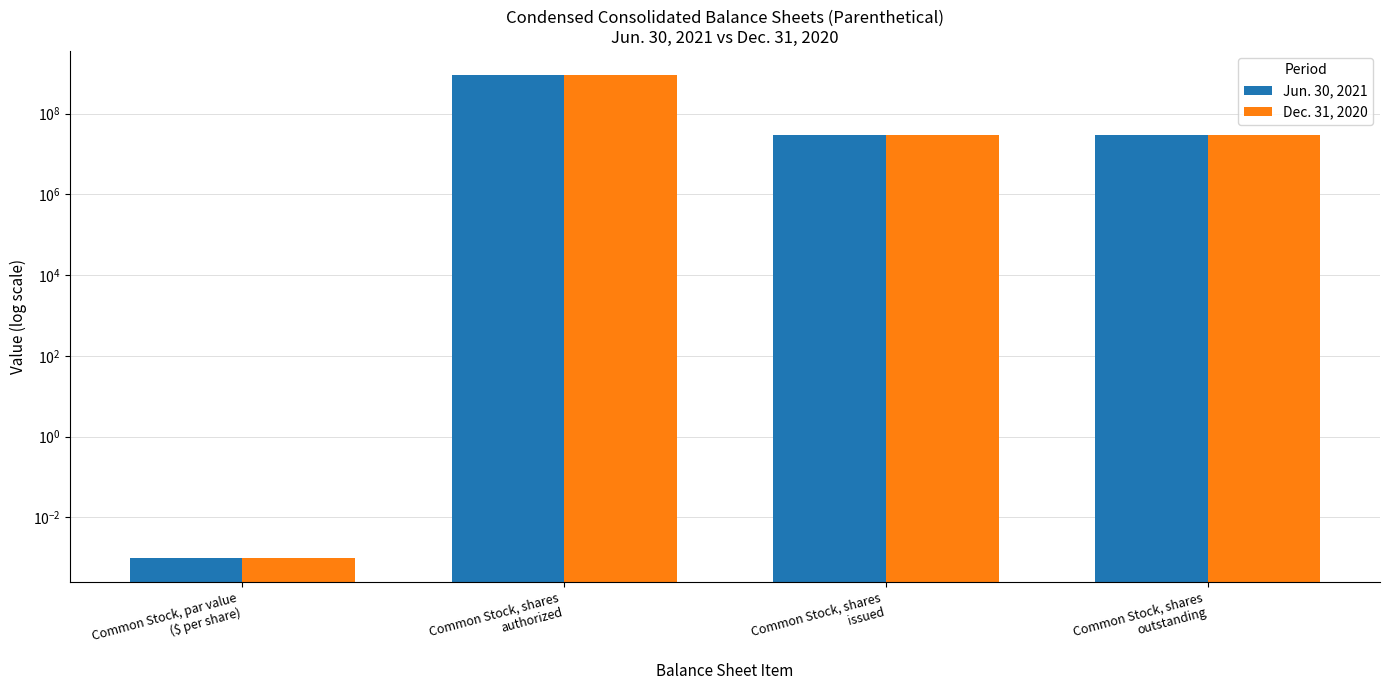

What is the value of the Jun. 30, 2021 bar at the 2nd from the left?

900000000.0